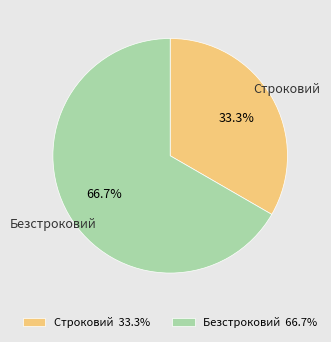

To the nearest percent, what is the difference between the largest and smallest slice percentages?

33%